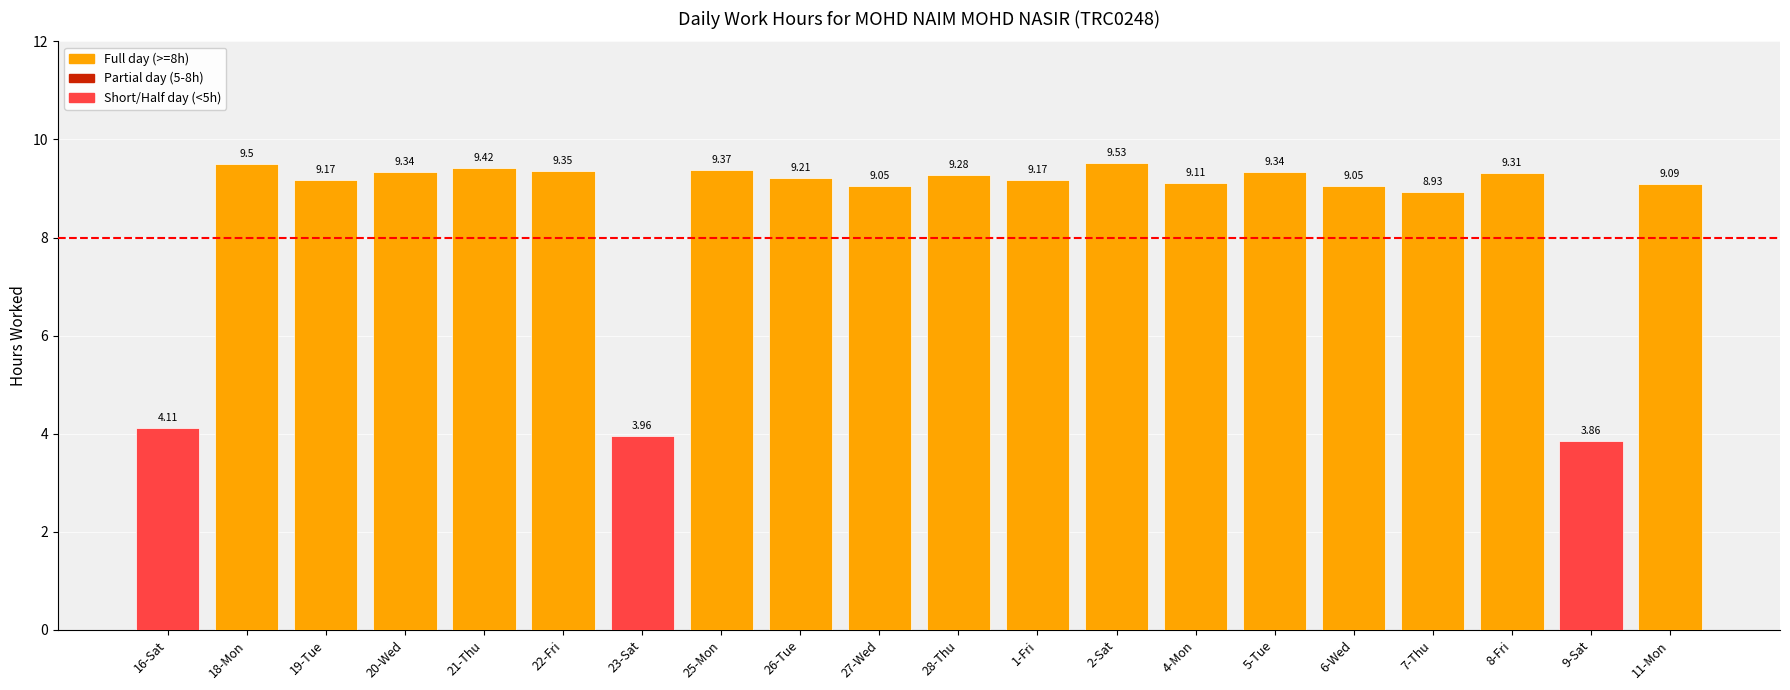

Which has a higher value, 19-Tue or 7-Thu?

19-Tue